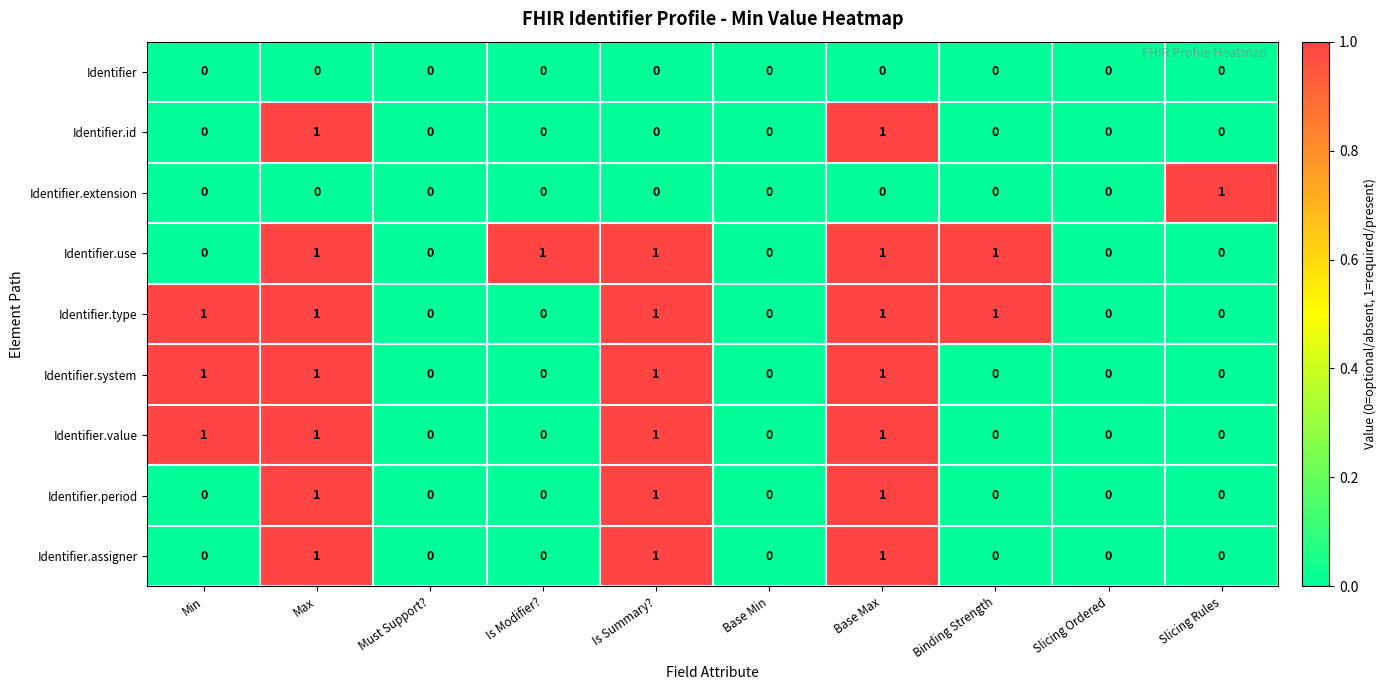

Is it true that Identifier.value equals 1 at Max?

True